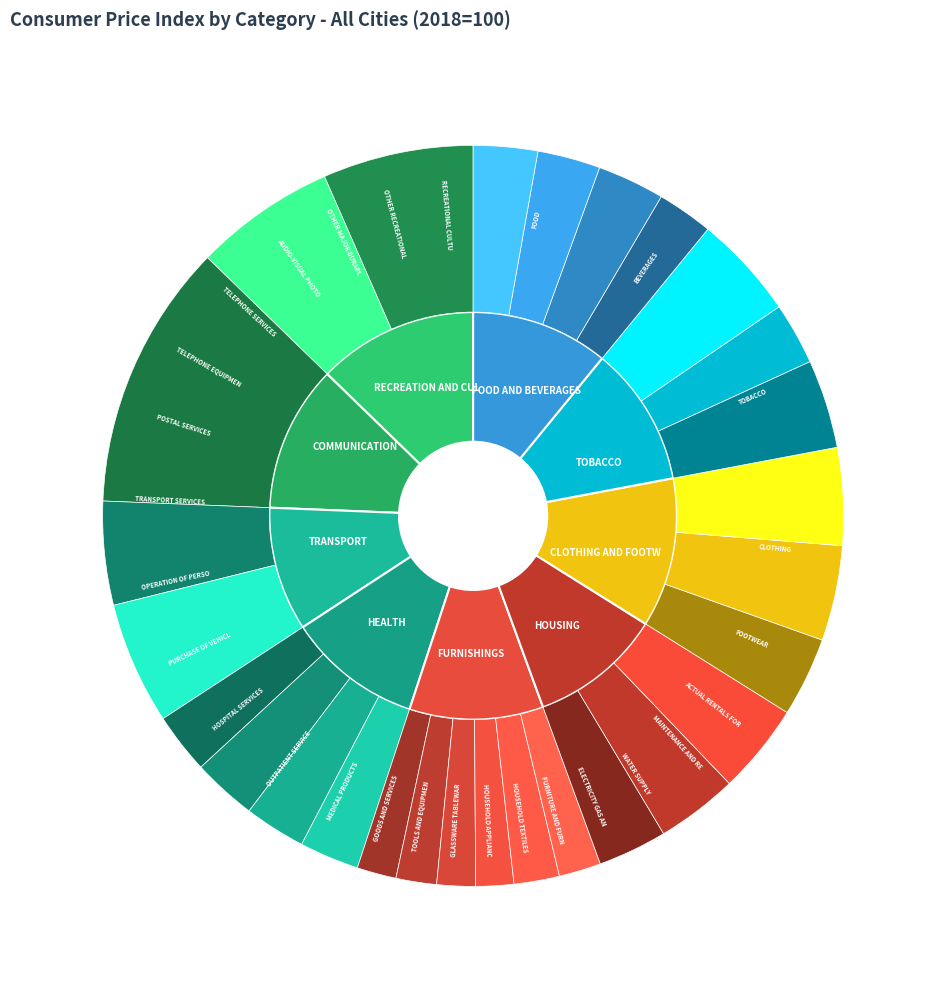

Which has a higher value, CLOTHING AND FOOTWEAR or RECREATION AND CULTURE?

RECREATION AND CULTURE